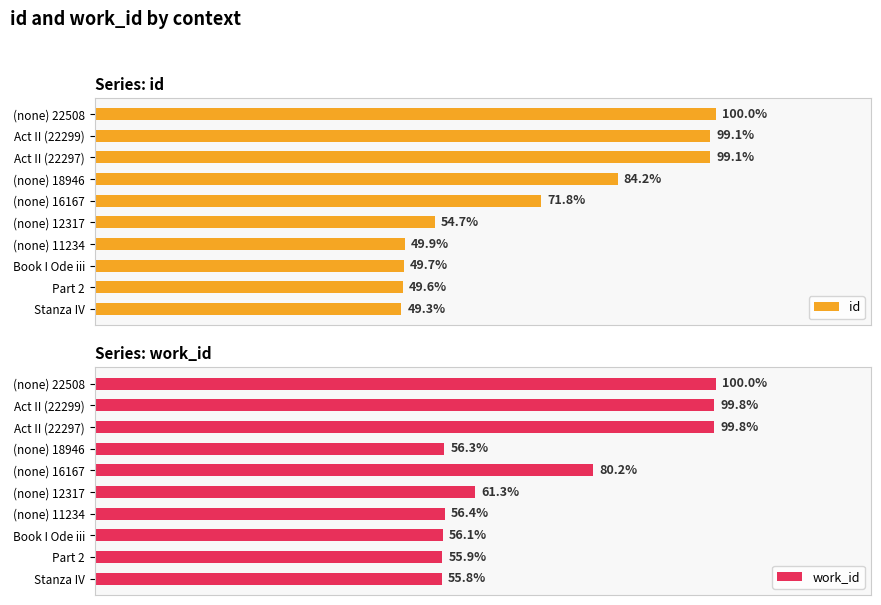

How many groups of bars are there?

10